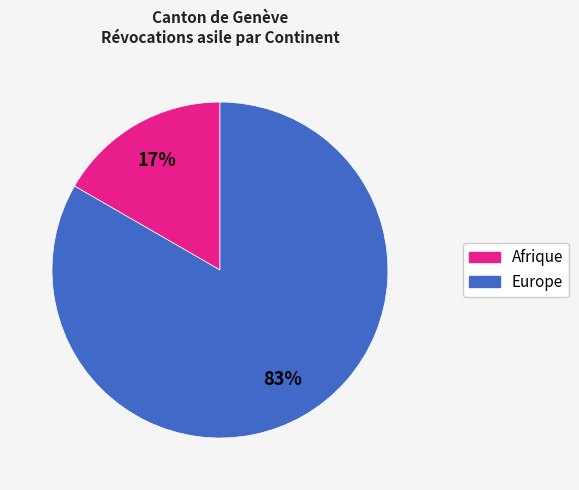

Does any single category account for the majority?

Yes